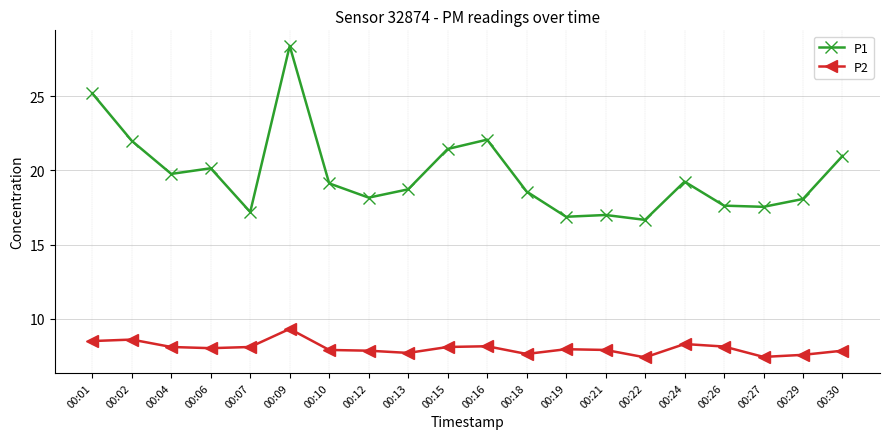

In P1, how many points are higher than both neighbors (excluding endpoints)?

5